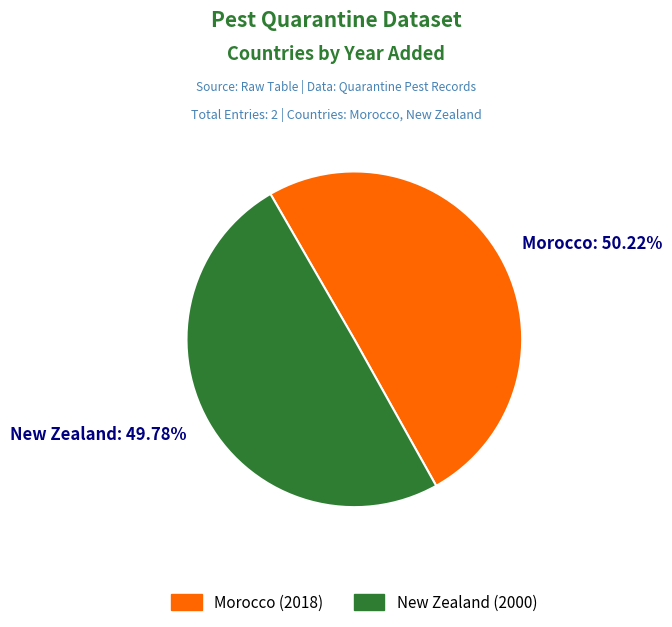

To the nearest percent, what portion does Morocco represent?

50%